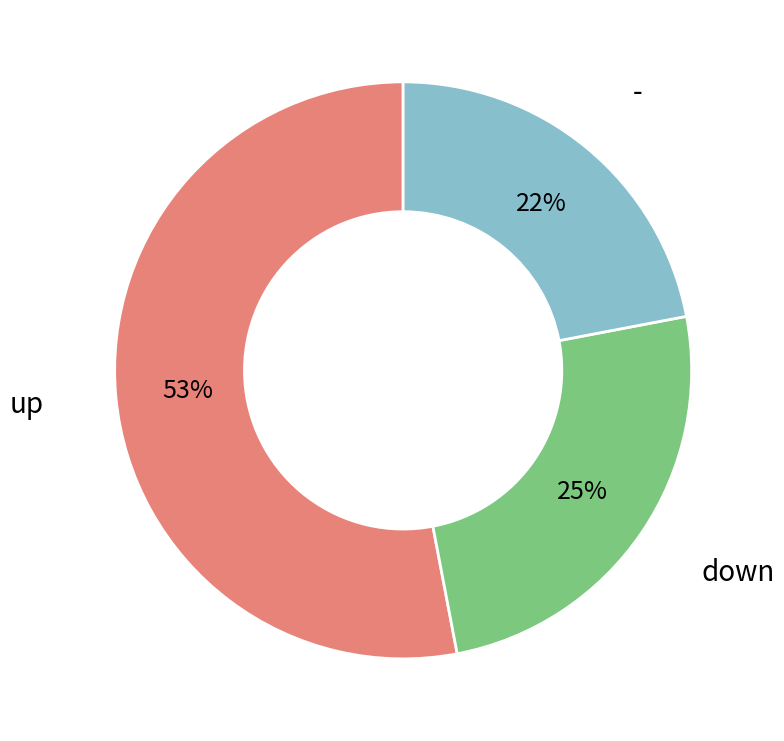

Count the number of slices in the pie.

3